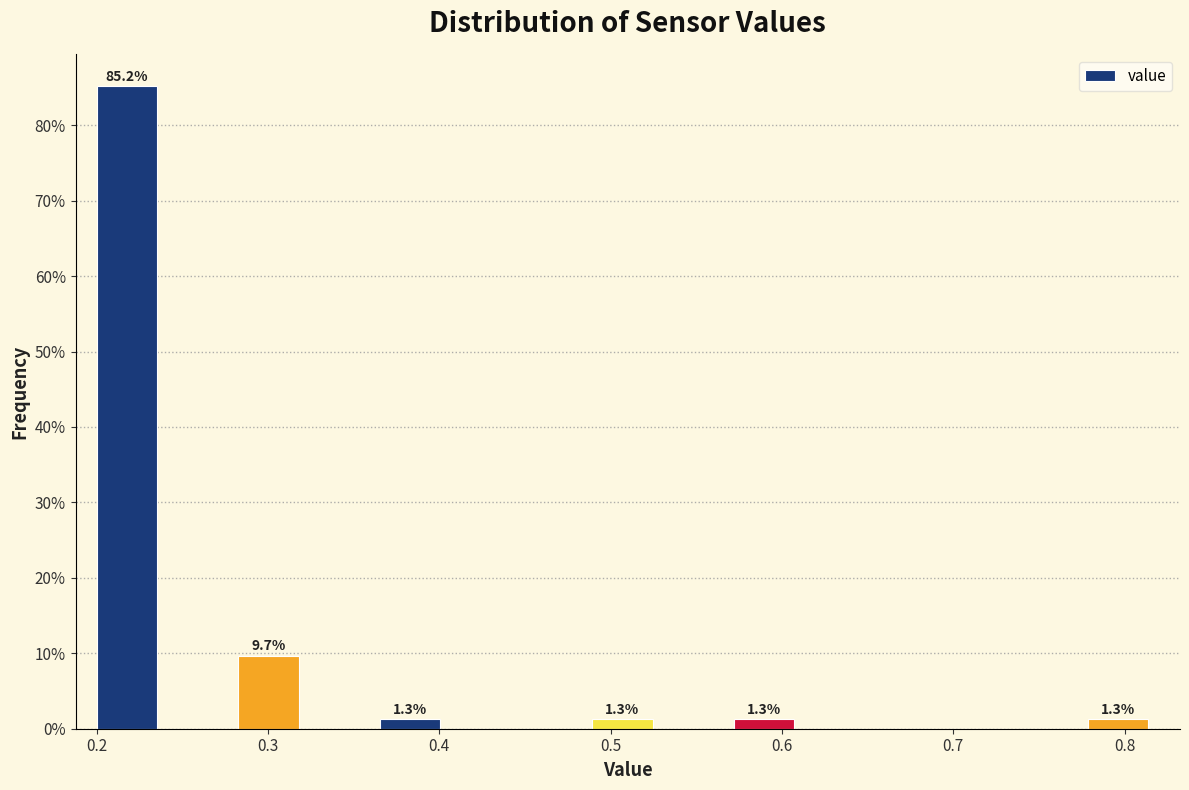

Which range on the x-axis has the tallest bar?

0.20 to 0.24